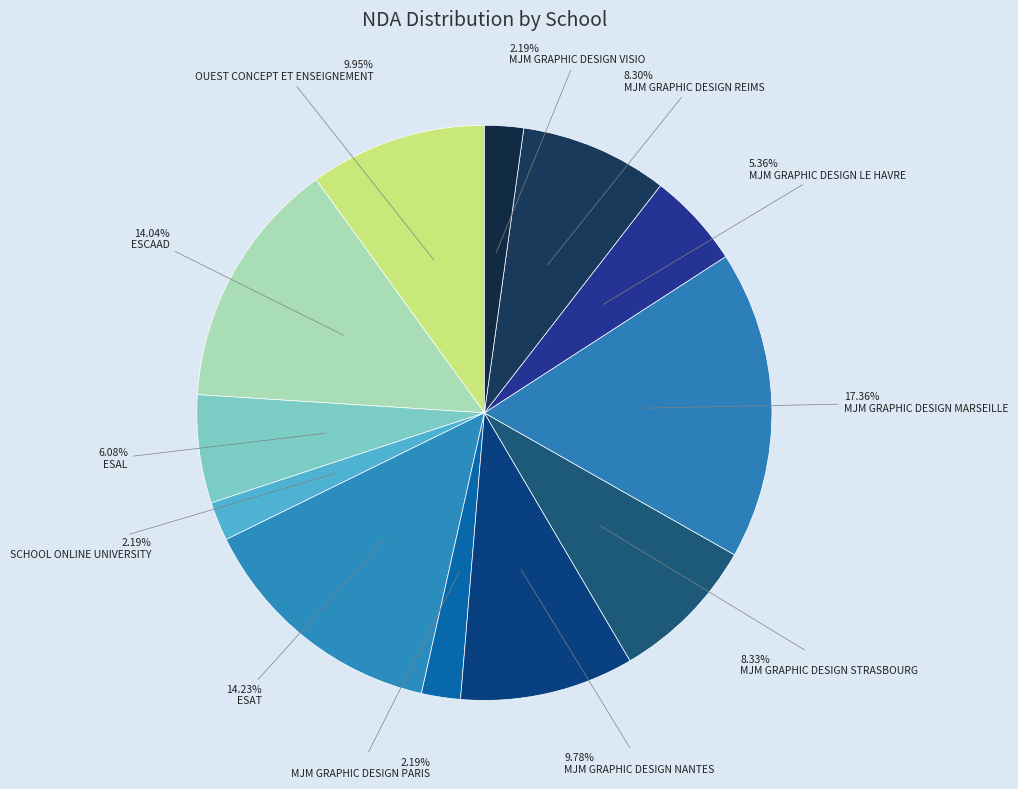

How many segments does this pie chart have?

12